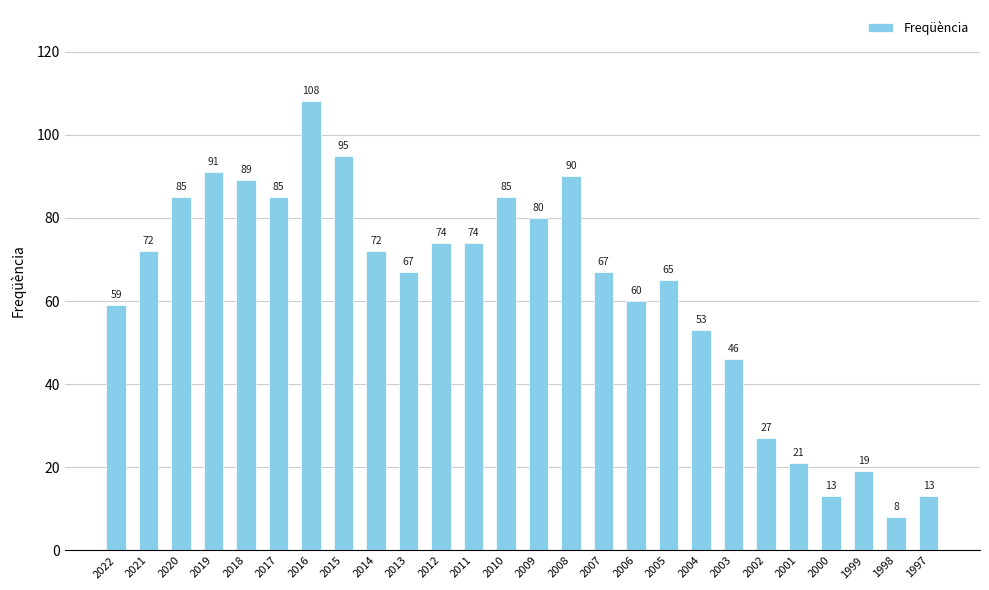

Which category has the highest value across all series?

2016